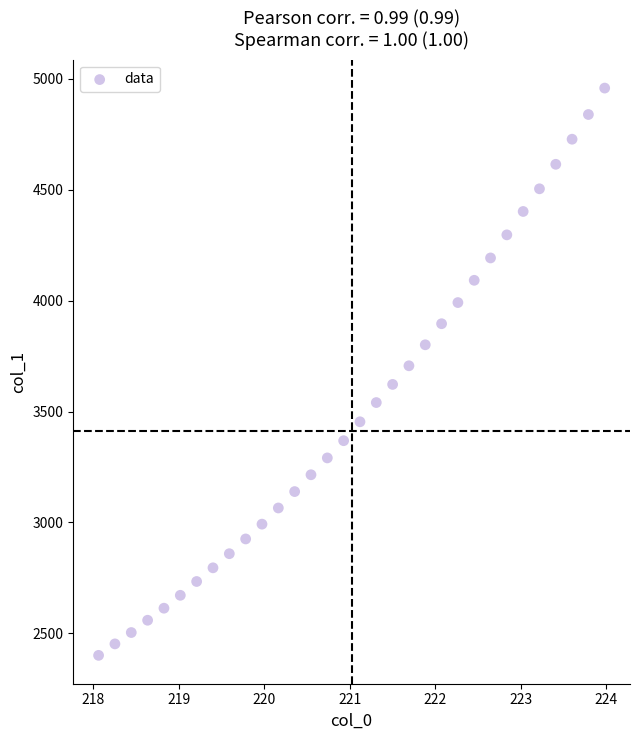

What is the range of Y values (max minus min)?

2558.6